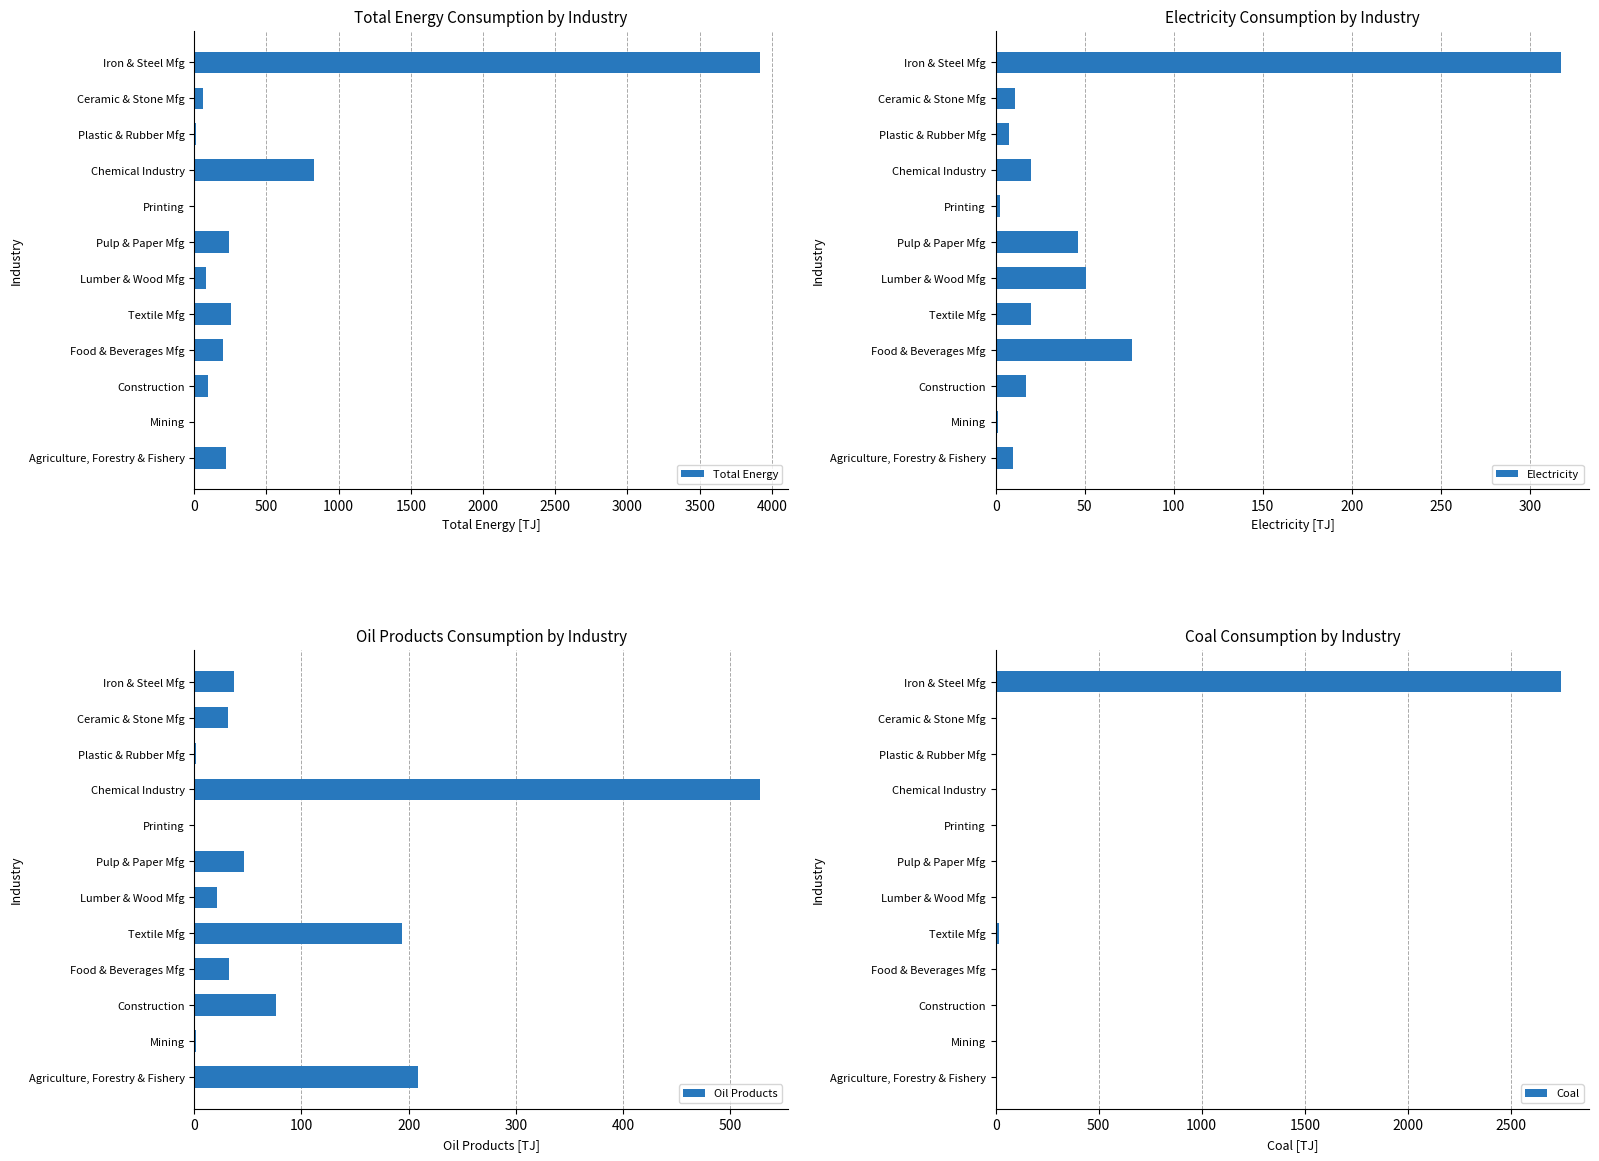

What are all the series names shown in the legend?

Total Energy, Electricity, Oil Products, Coal